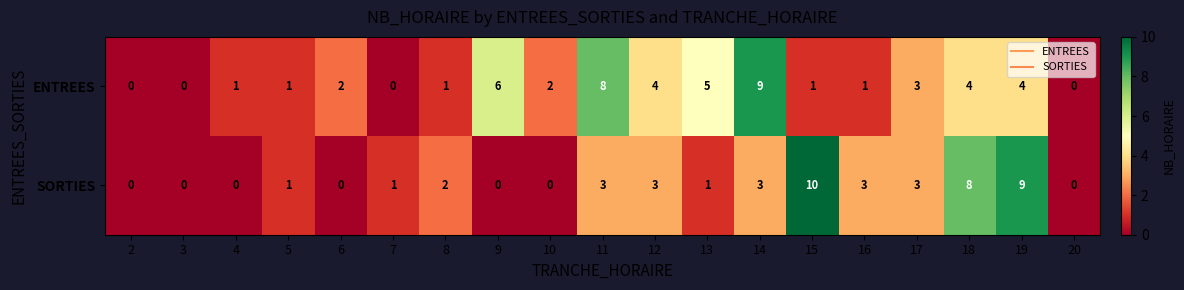

Rank the series at 8 from lowest to highest value.

ENTREES, SORTIES